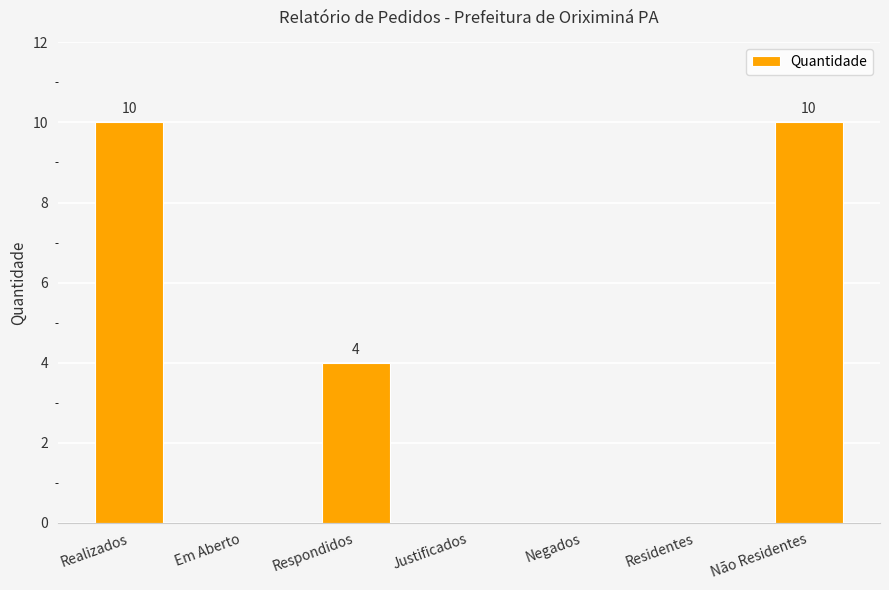

What is the change in value from Realizados to Residentes?

-10